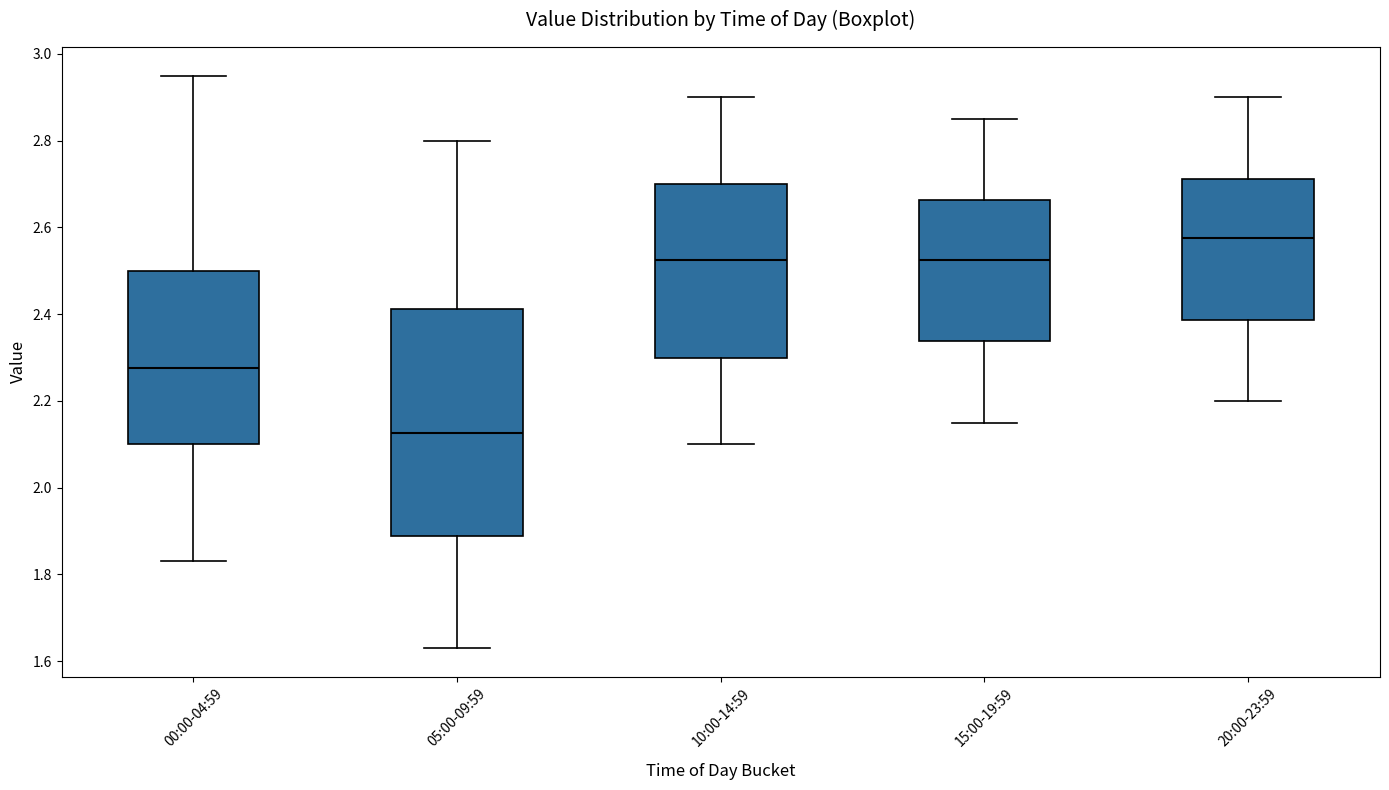

Which box is the tallest, from its lower edge to its upper edge?

05:00-09:59